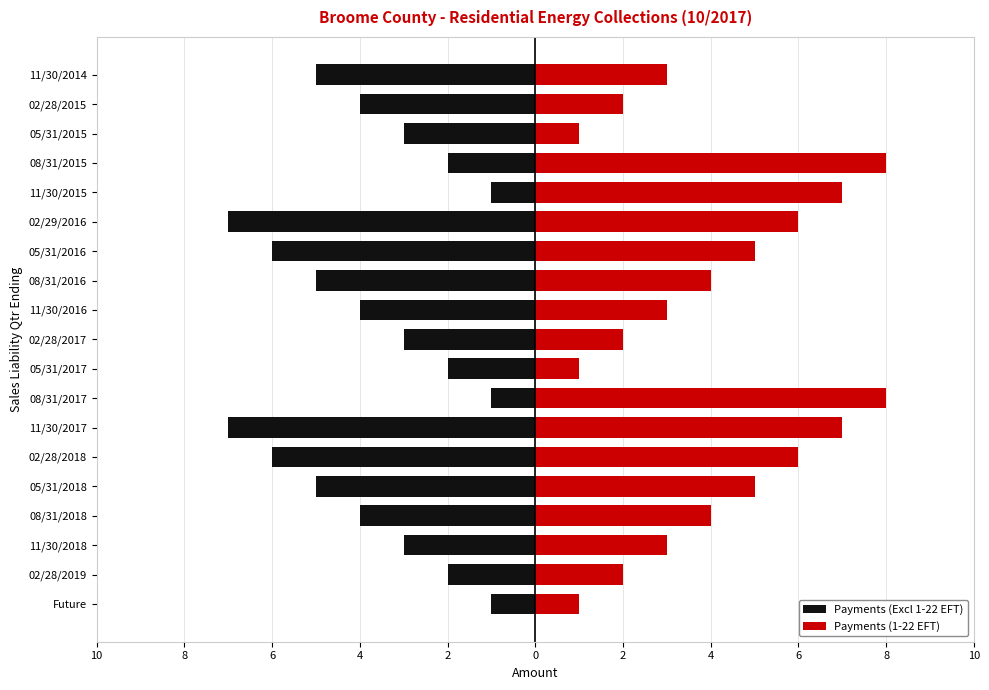

What is the difference between the maximum and minimum values in the Payments (Excl 1-22 EFT) series?

6